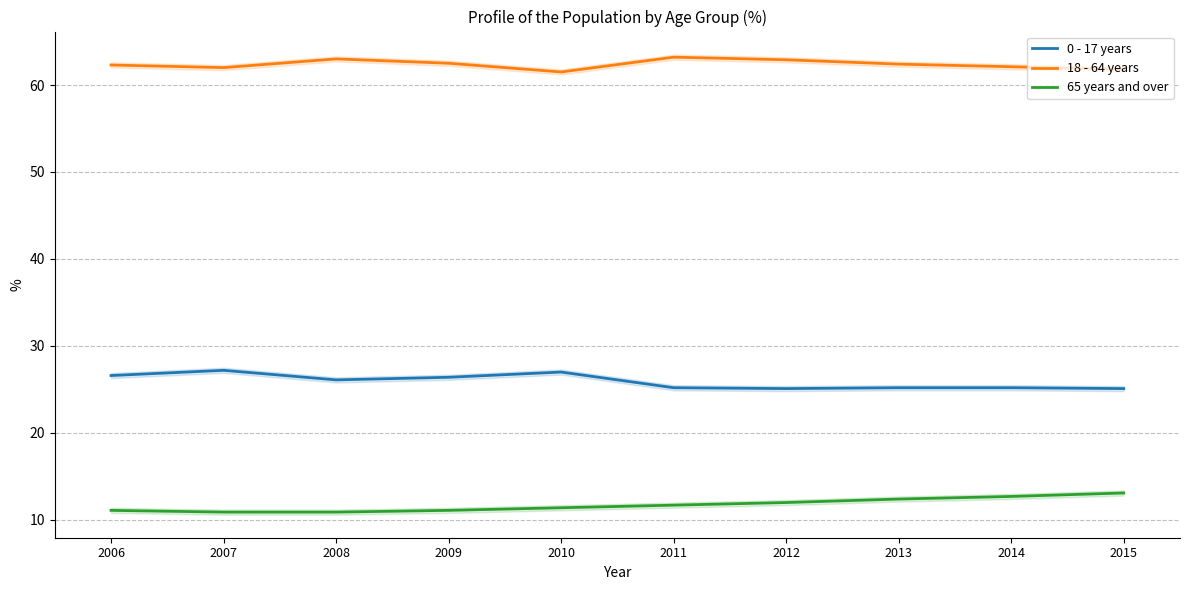

Does the chart have visible grid lines?

Yes